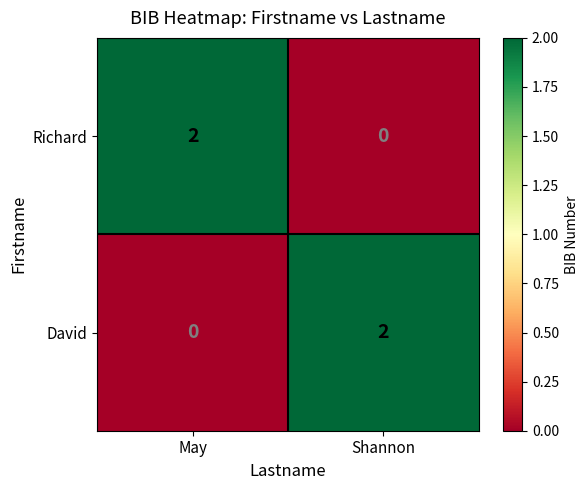

Which category has the highest value in the David series?

Shannon